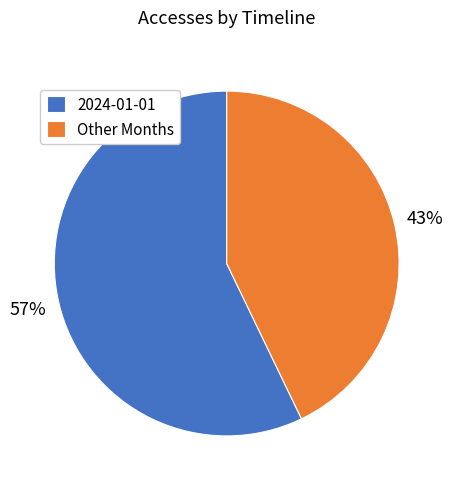

What is the smallest slice in the pie chart?

Other Months